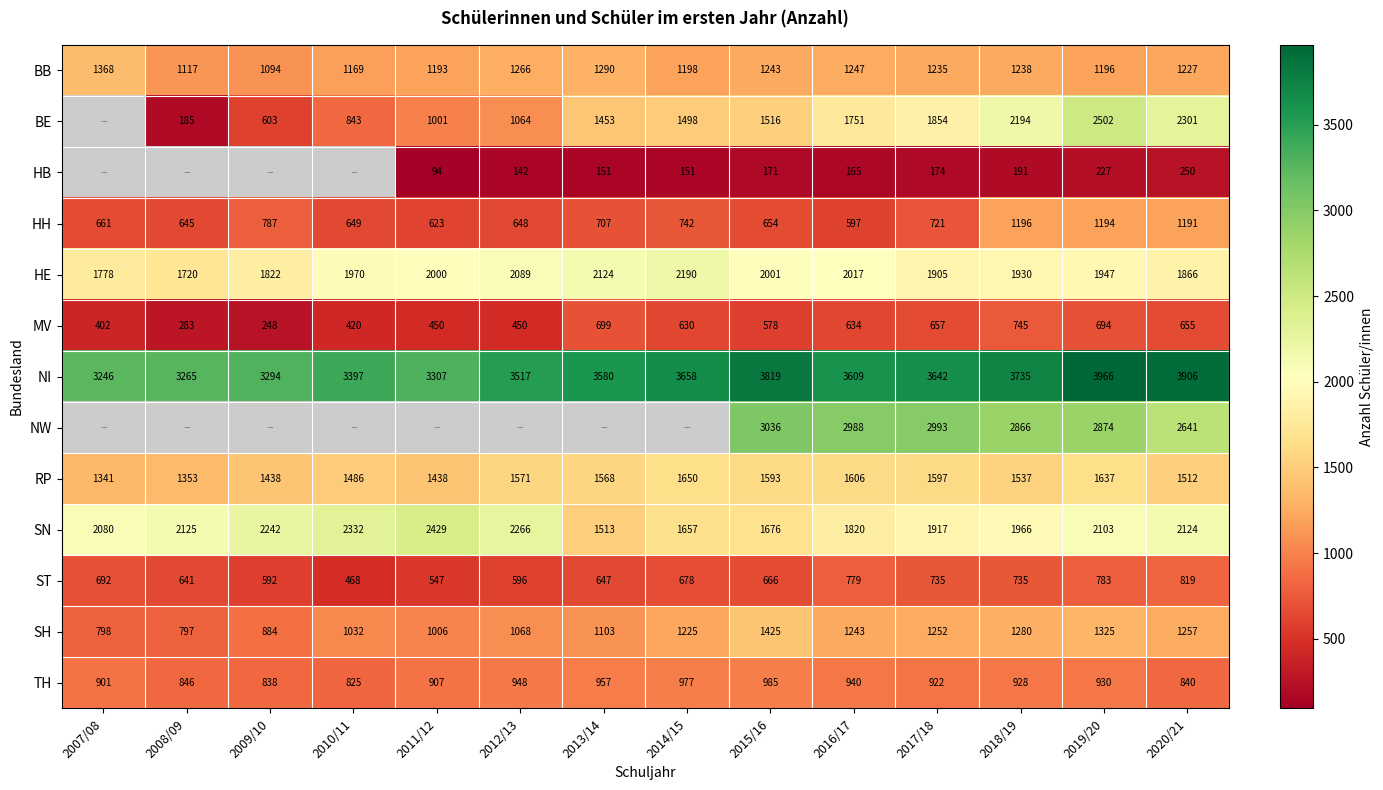

What is the average value of the MV series?

539